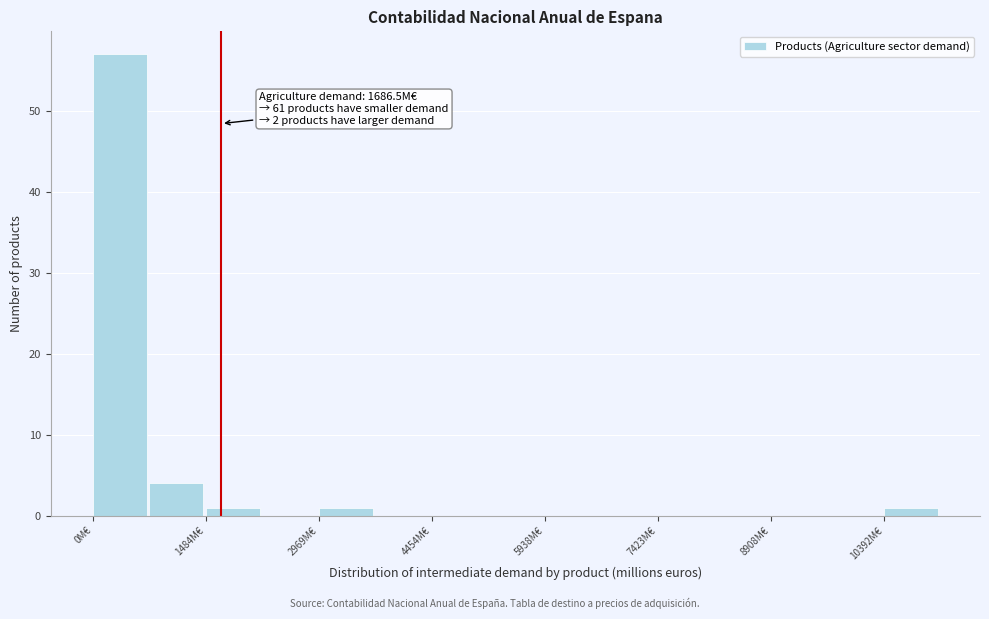

Read against the x-axis, roughly where is the centre of the tallest bar?

400